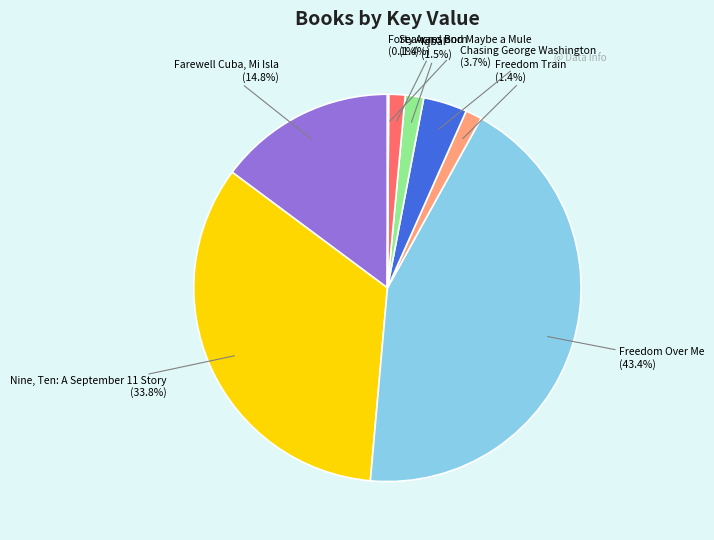

Is there a majority slice in this chart?

No